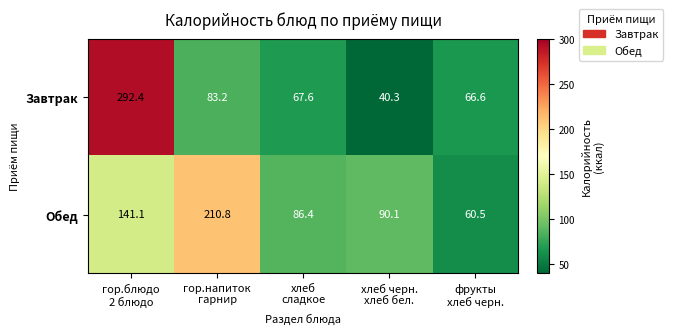

What is the smallest value displayed?

40.3